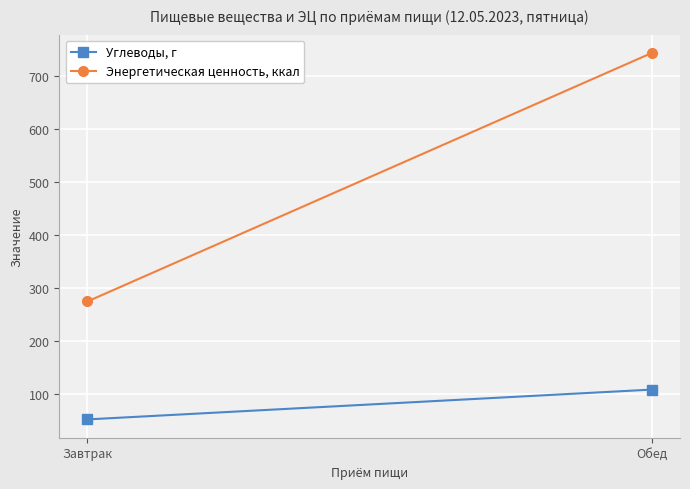

How many distinct data groups are displayed?

2